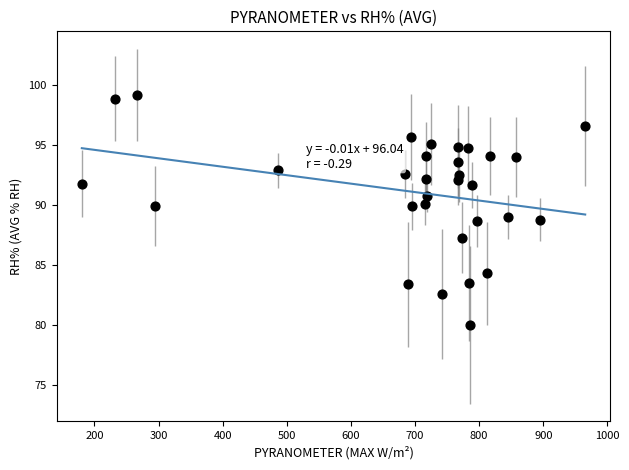

What is the range of Y values (max minus min)?

19.2